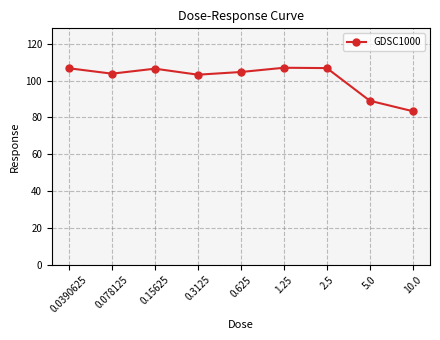

True or false: there are more than 1 points higher than both neighbors.

True